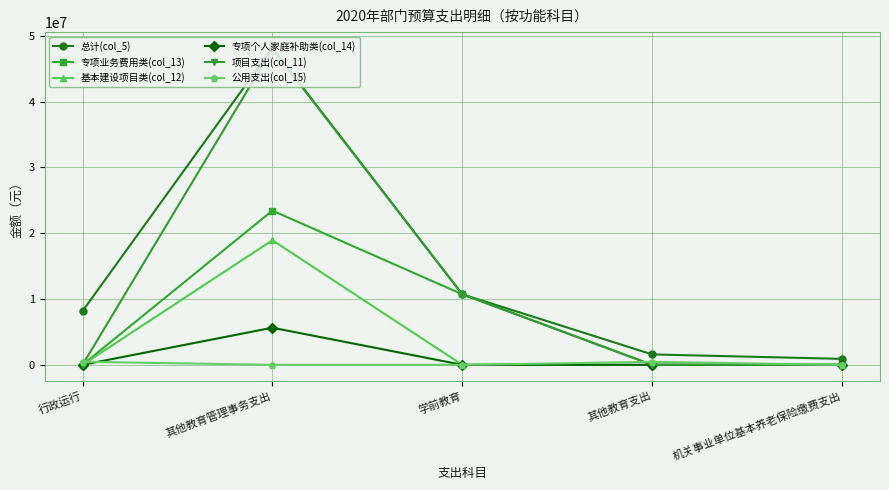

Does the chart display data point markers on the line(s)?

Yes